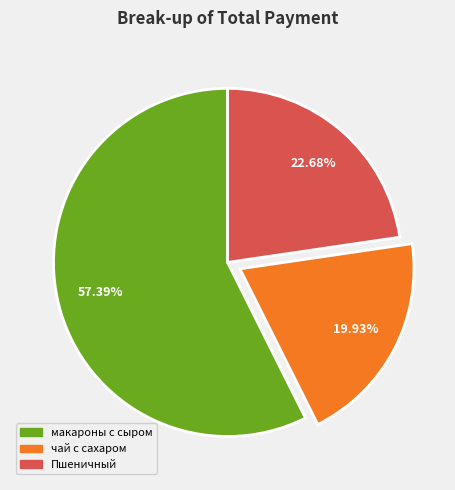

To the nearest percent, what is the average slice percentage?

33%